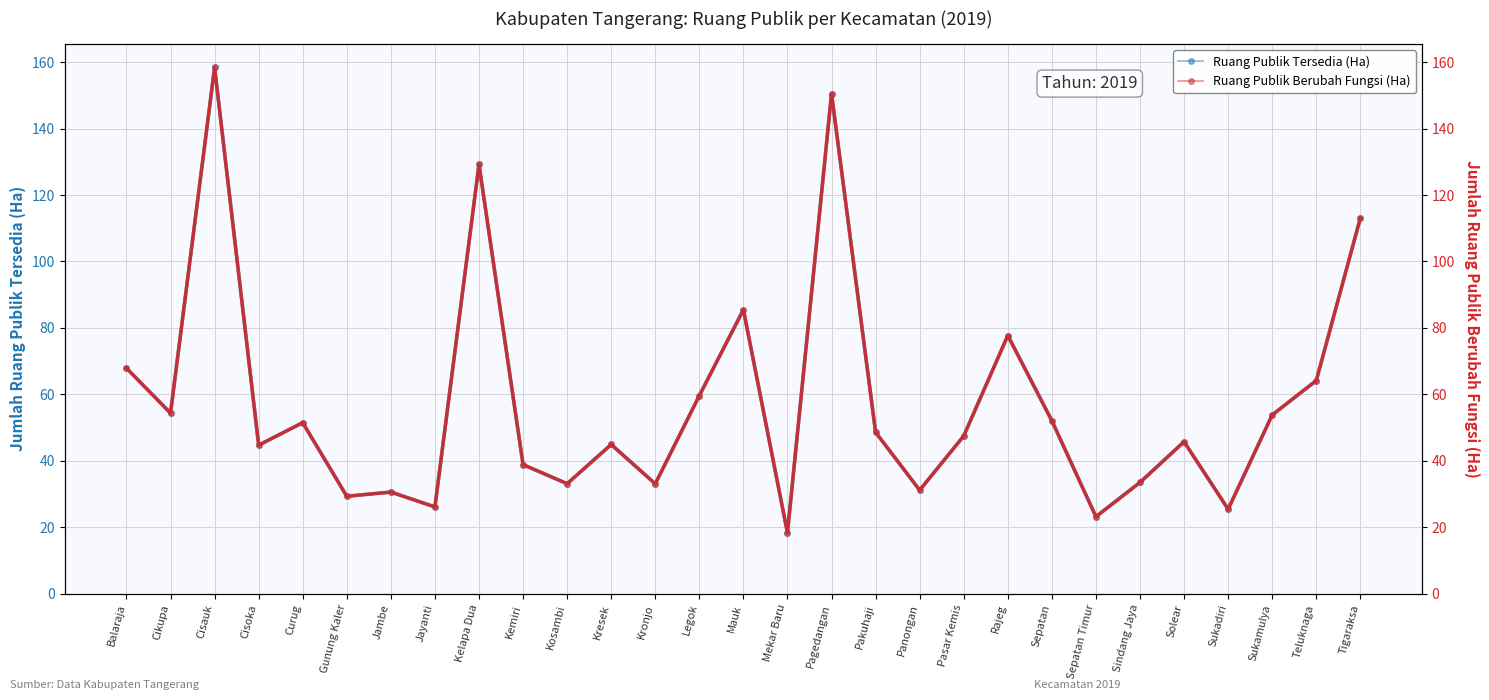

Rank the series at Kemiri from lowest to highest value.

Ruang Publik Tersedia (Ha), Ruang Publik Berubah Fungsi (Ha)